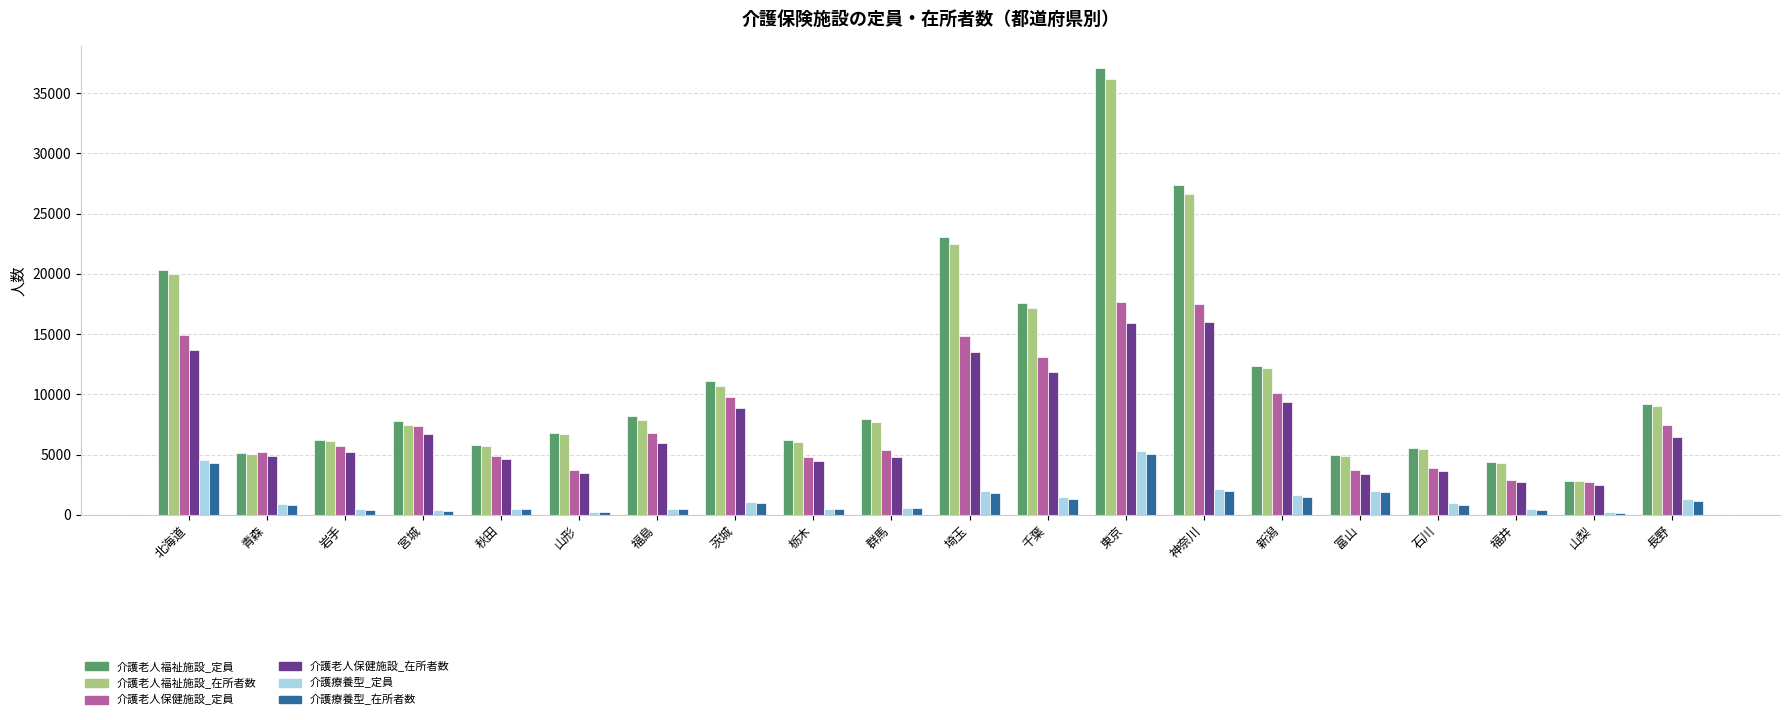

What is the label of the 8th bar from the right?

東京